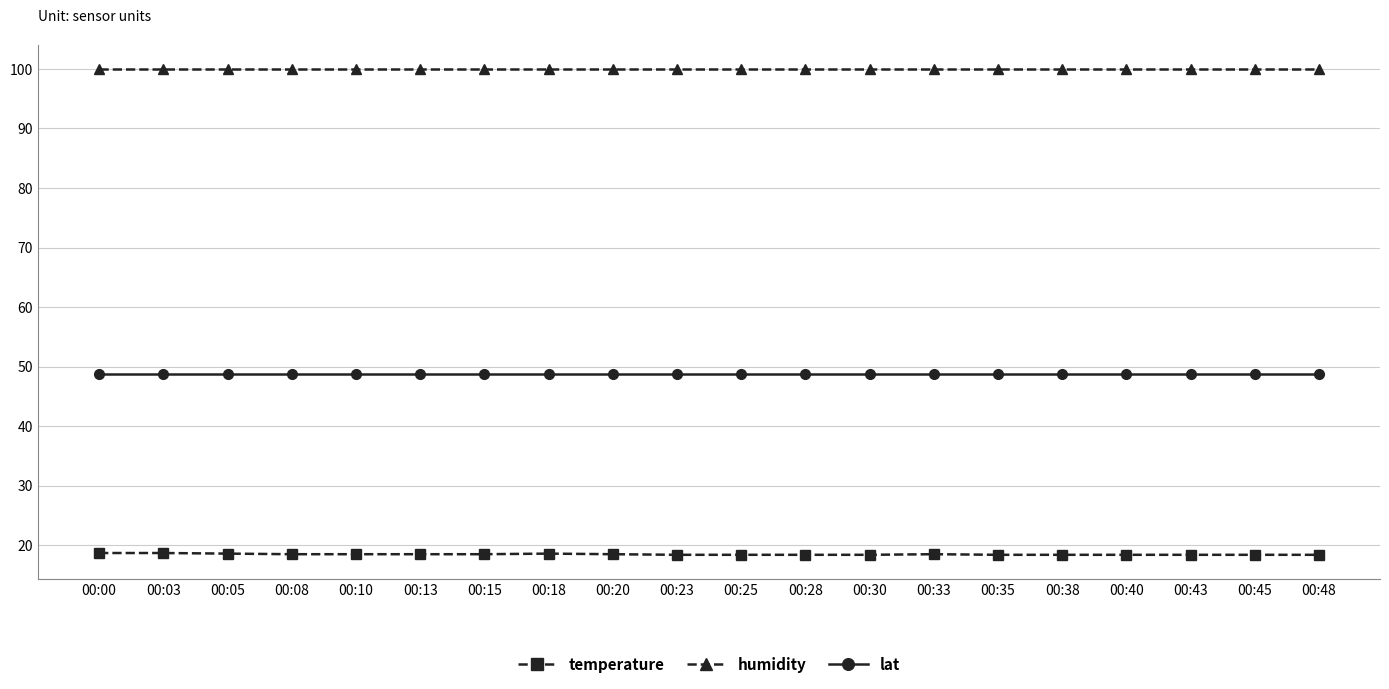

What is the difference between the maximum and minimum values in the temperature series?

0.3